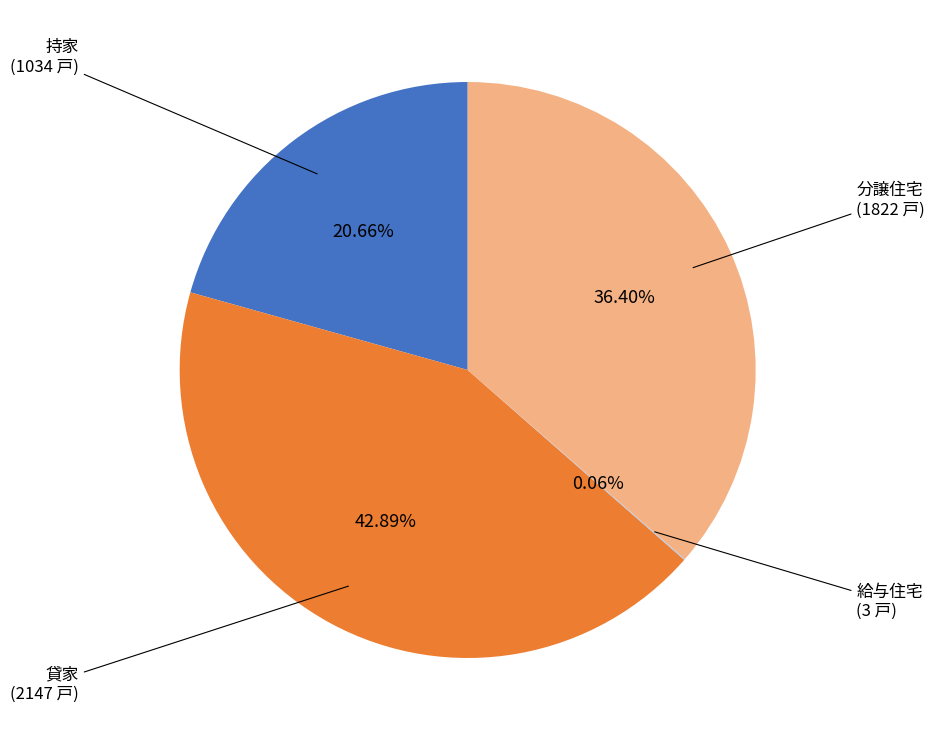

Which has a higher value, 分譲住宅 or 貸家?

貸家